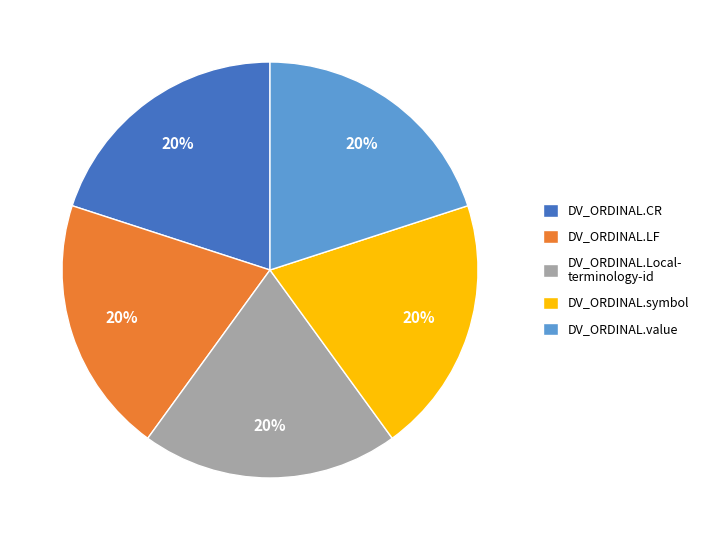

Is there any slice that represents more than half of the pie?

No